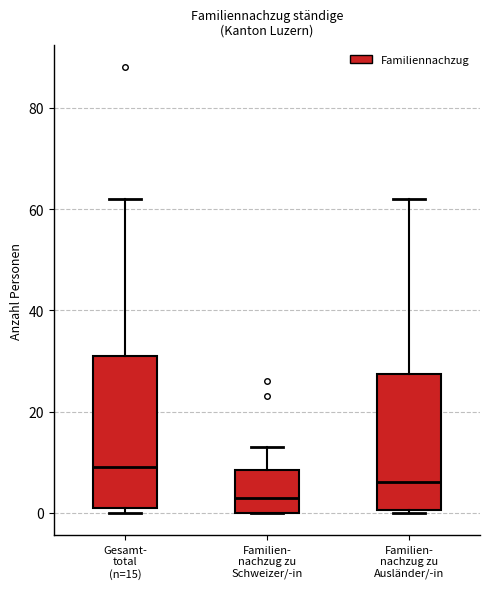

Which box is the tallest, from its lower edge to its upper edge?

Gesamt- total (n=15)